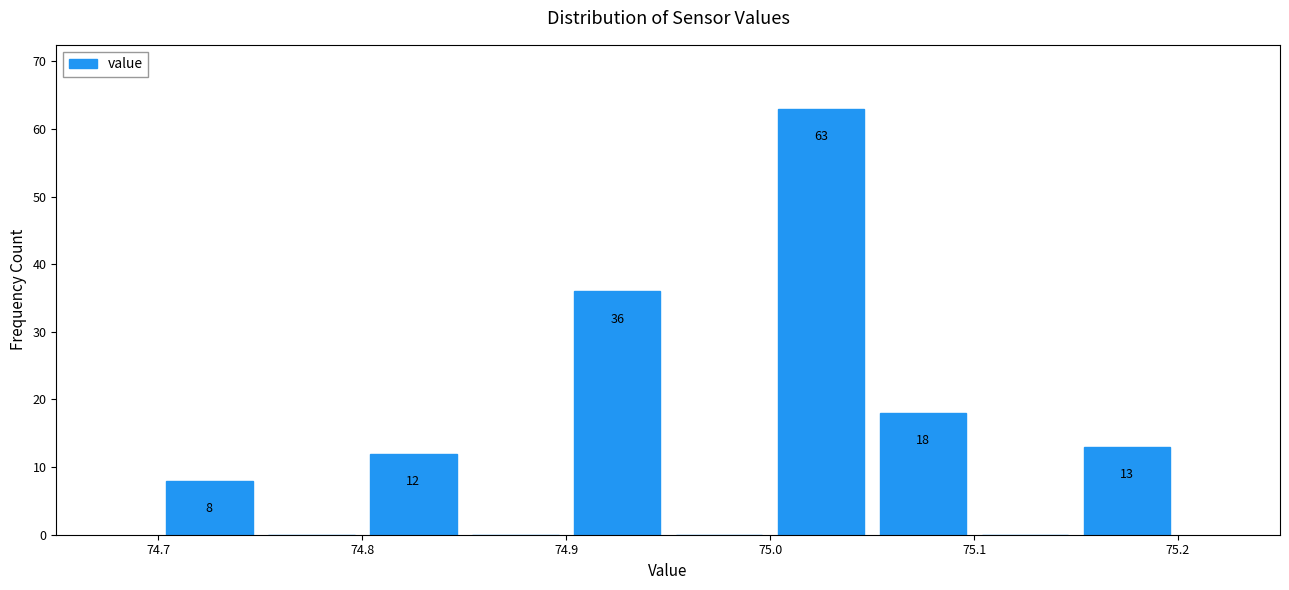

Which range on the x-axis has the tallest bar?

75.00 to 75.05